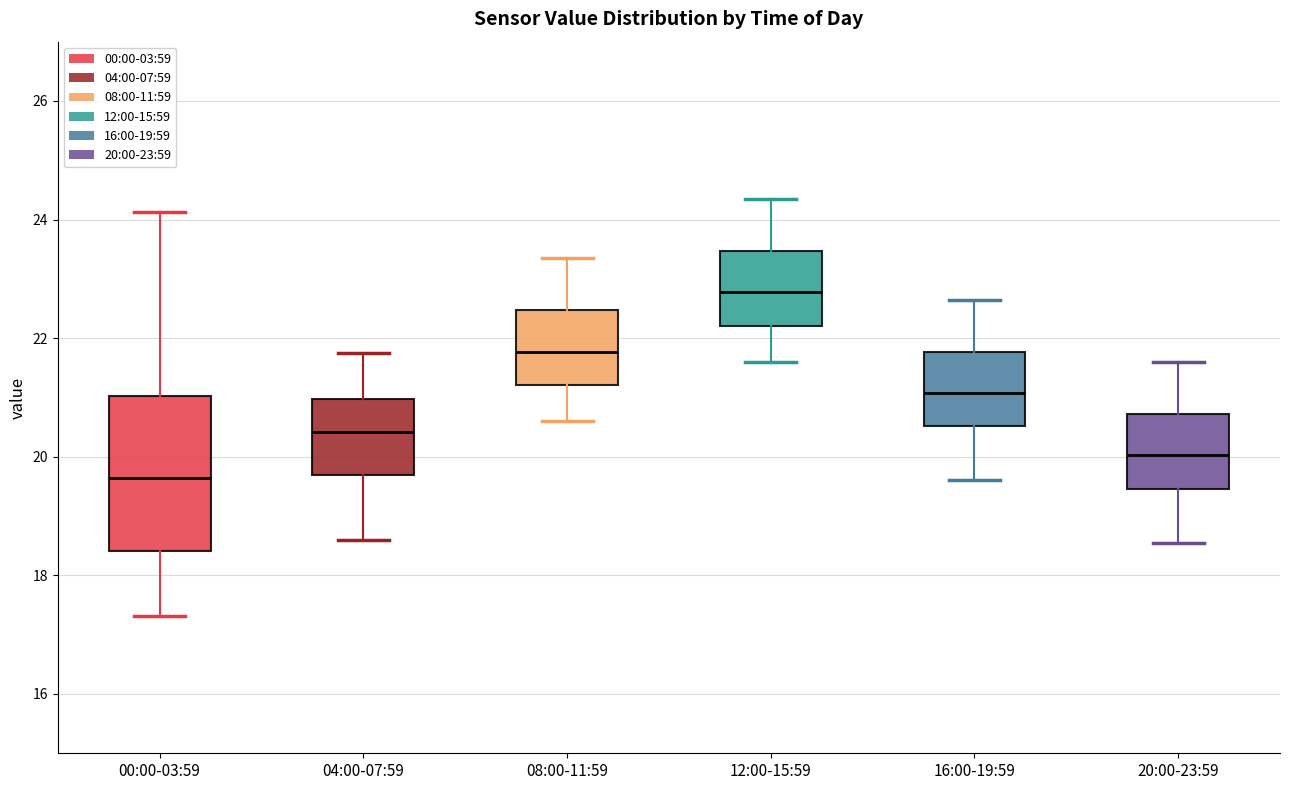

Comparing the boxes themselves (not the whiskers), which one is the tallest?

00:00-03:59